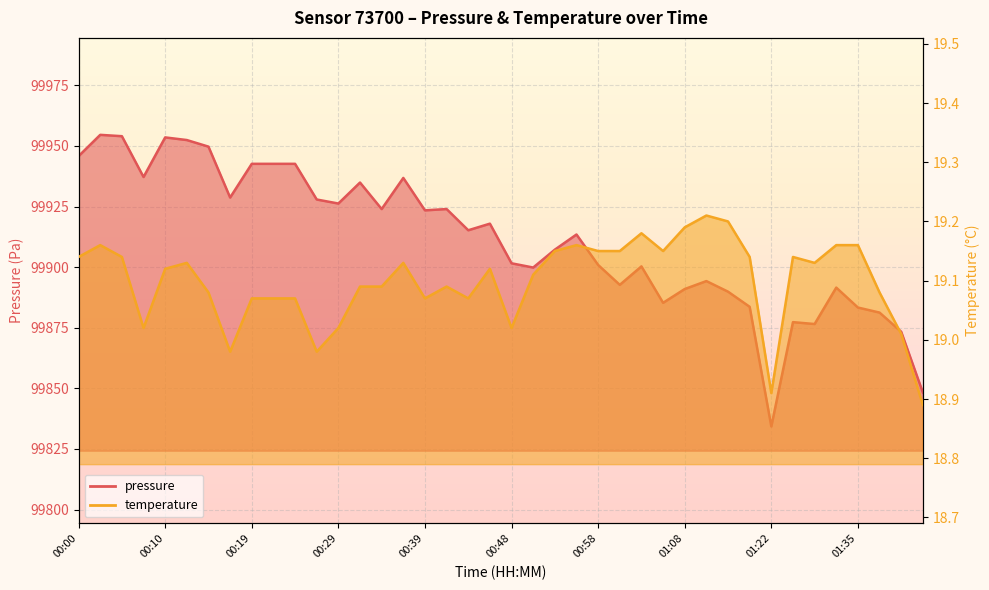

What is the sum of all pressure values?

3996460.3